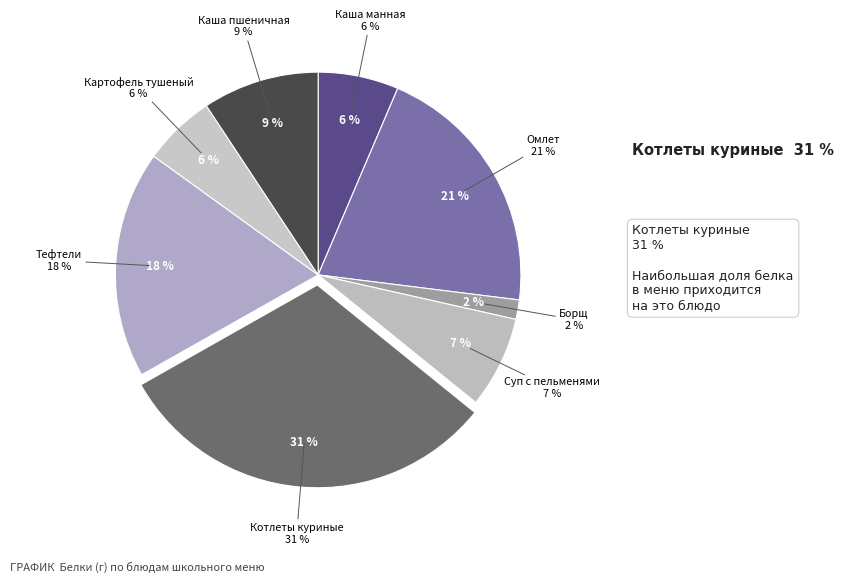

What is the change in value from Суп с пельменями (Обед) to Каша пшеничная (Обед)?

+0.9